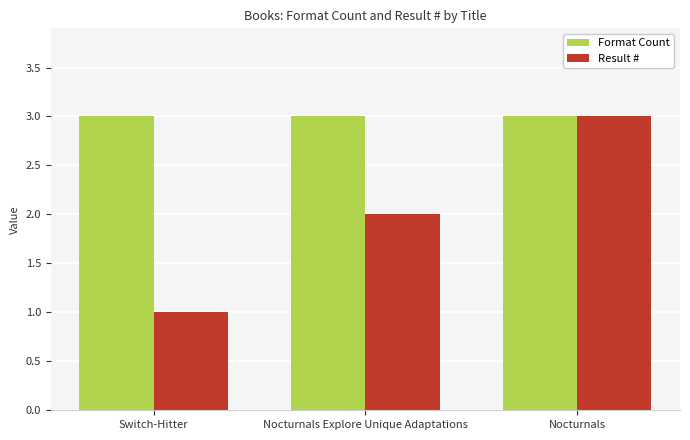

What is the minimum value for Format Count?

3